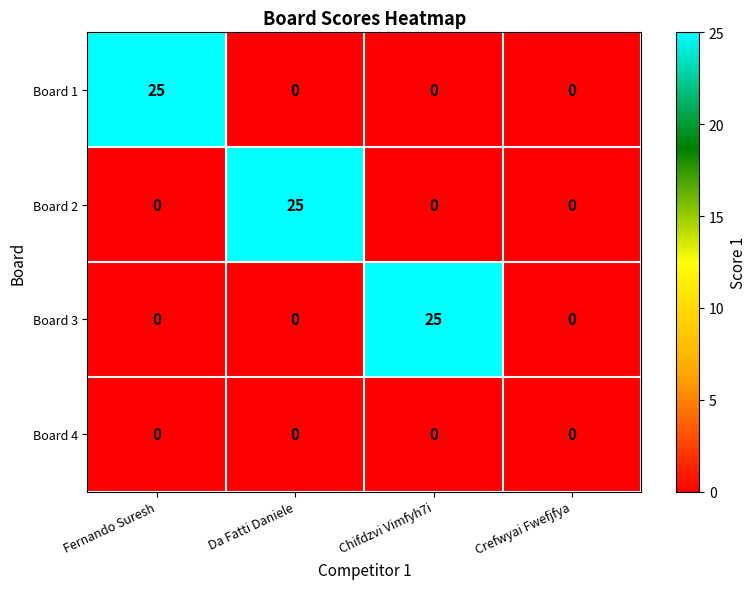

Between Da Fatti Daniele and Crefwyai Fwefjfya, which series saw the biggest shift?

Board 2